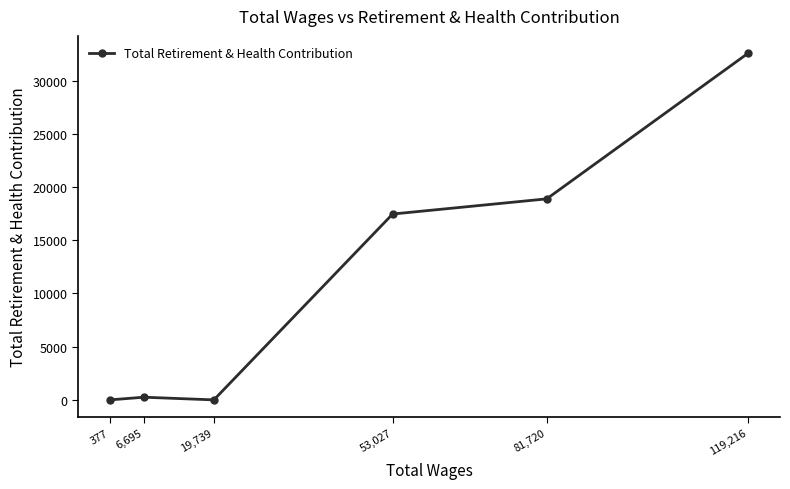

What is the change in value from 81,720 to 53,027?

-1425